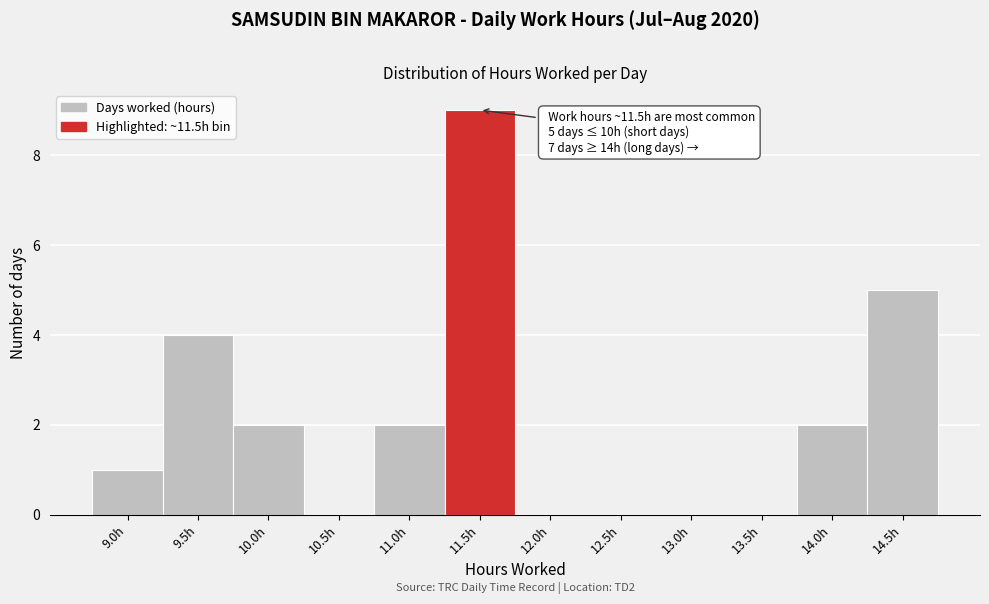

Reading left to right, list all the values displayed in this chart.

9.0h=1	9.5h=4	10.0h=2	10.5h=0	11.0h=2	11.5h=9	12.0h=0	12.5h=0	13.0h=0	13.5h=0	14.0h=2	14.5h=5